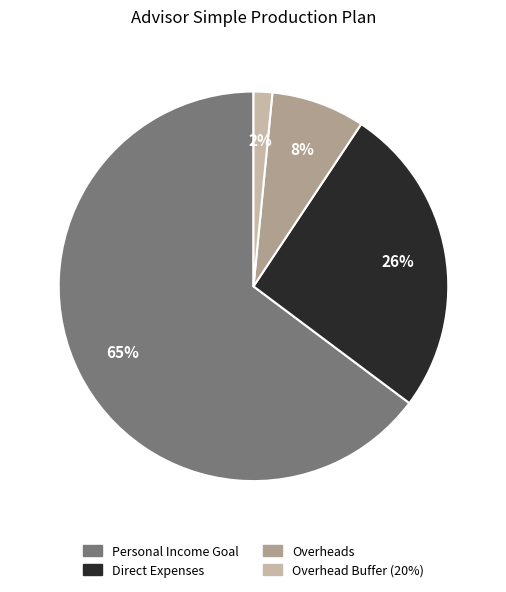

What is the smallest slice in the pie chart?

Overhead Buffer (20%)